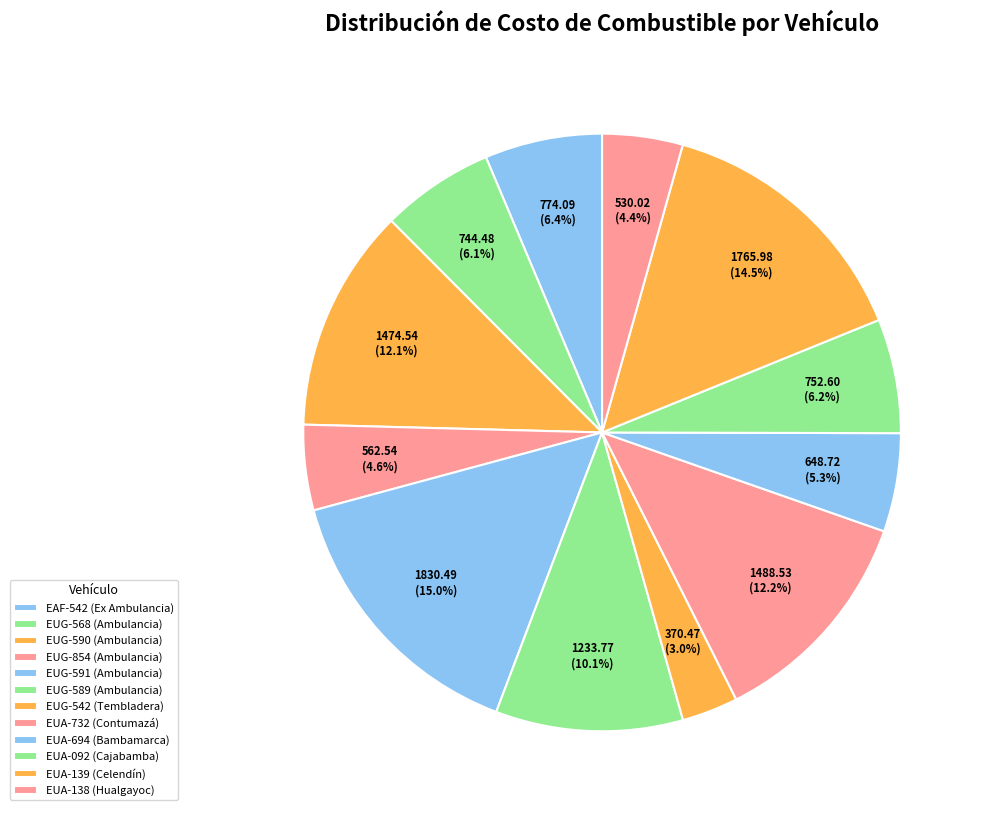

Rank the categories by value from lowest to highest.

EUG-542 (Tembladera), EUA-138 (Hualgayoc), EUG-854 (Ambulancia), EUA-694 (Bambamarca), EUG-568 (Ambulancia), EUA-092 (Cajabamba), EAF-542 (Ex Ambulancia), EUG-589 (Ambulancia), EUG-590 (Ambulancia), EUA-732 (Contumazá), EUA-139 (Celendín), EUG-591 (Ambulancia)